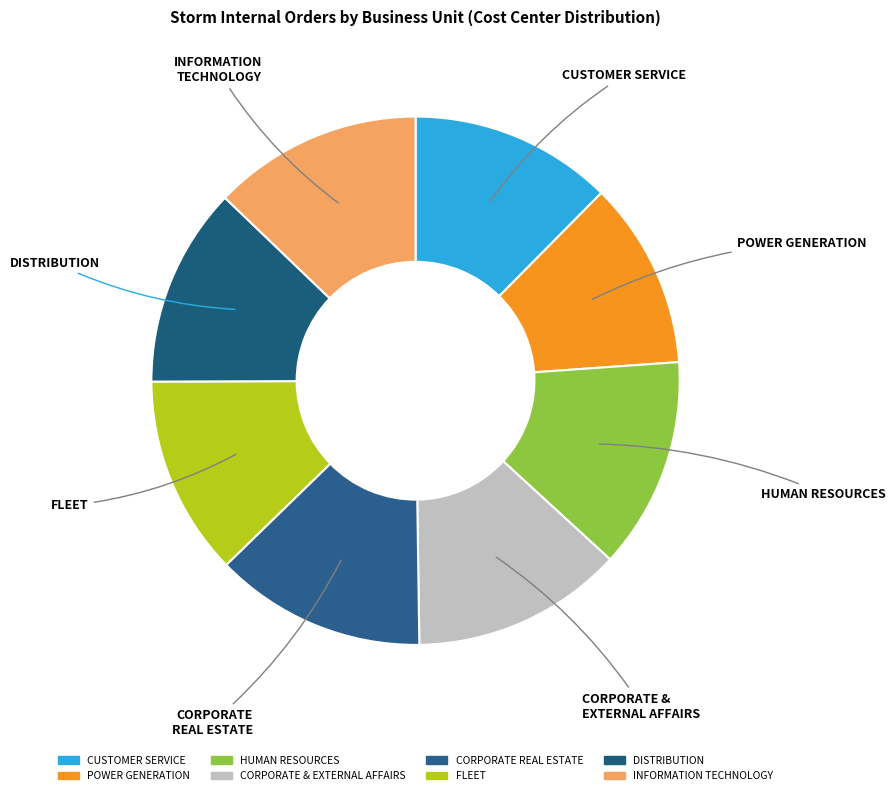

How many segments does this pie chart have?

8